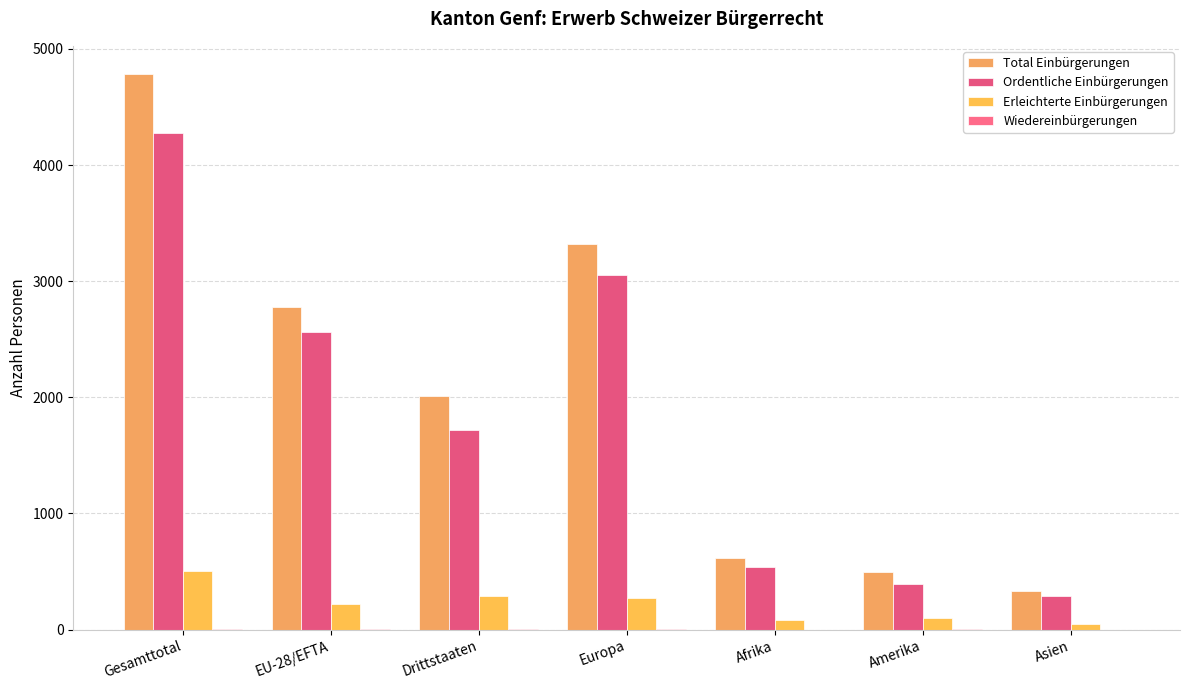

Is it true that Erleichterte Einbürgerungen equals 272 at Europa?

True